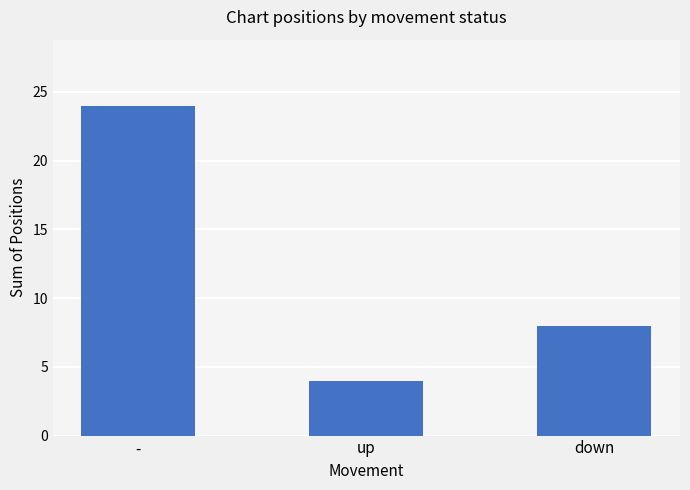

What is the sum of all values?

36